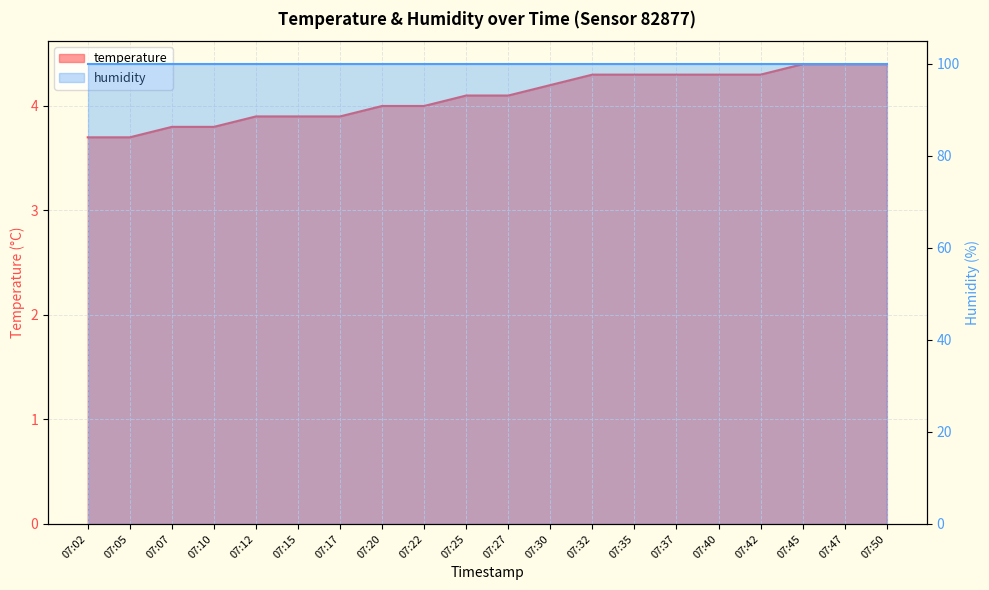

True or false: there are more than 2 points higher than both neighbors.

False